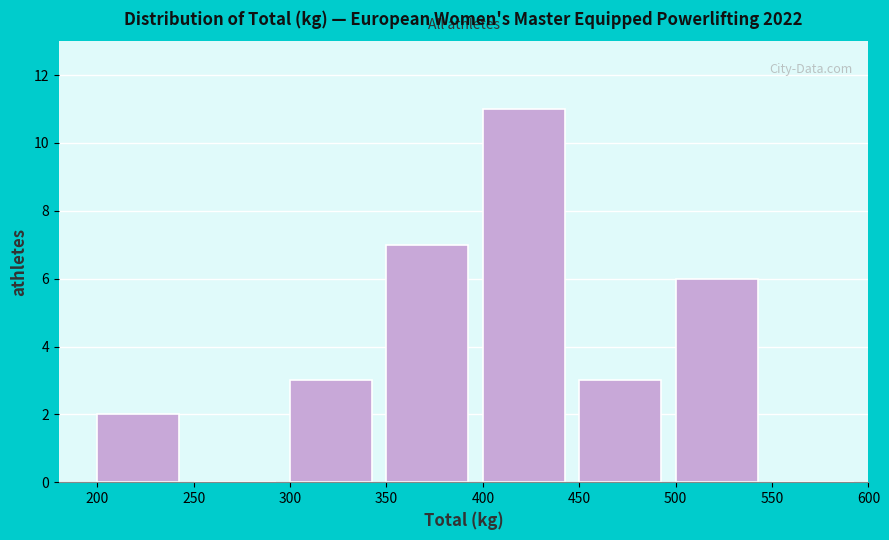

Reading left to right, transcribe this chart: for each bar, give the range it covers on the x-axis and its height. The values are not printed on the chart, so give them approximately, as read against the axis.

200 to 250: 2
250 to 300: 0
300 to 350: 3
350 to 400: 7
400 to 450: 11
450 to 500: 3
500 to 550: 6
550 to 600: 0